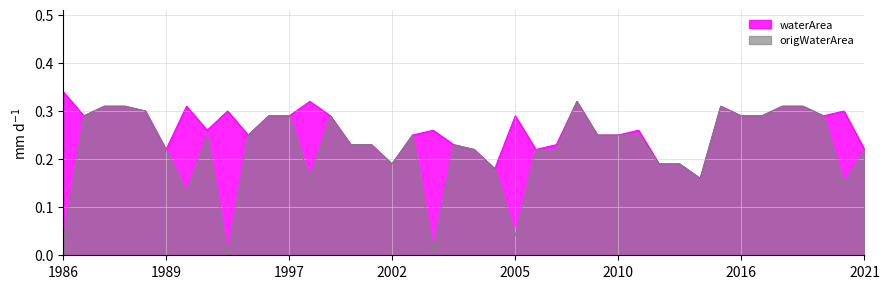

True or false: waterArea and origWaterArea intersect in this chart.

False